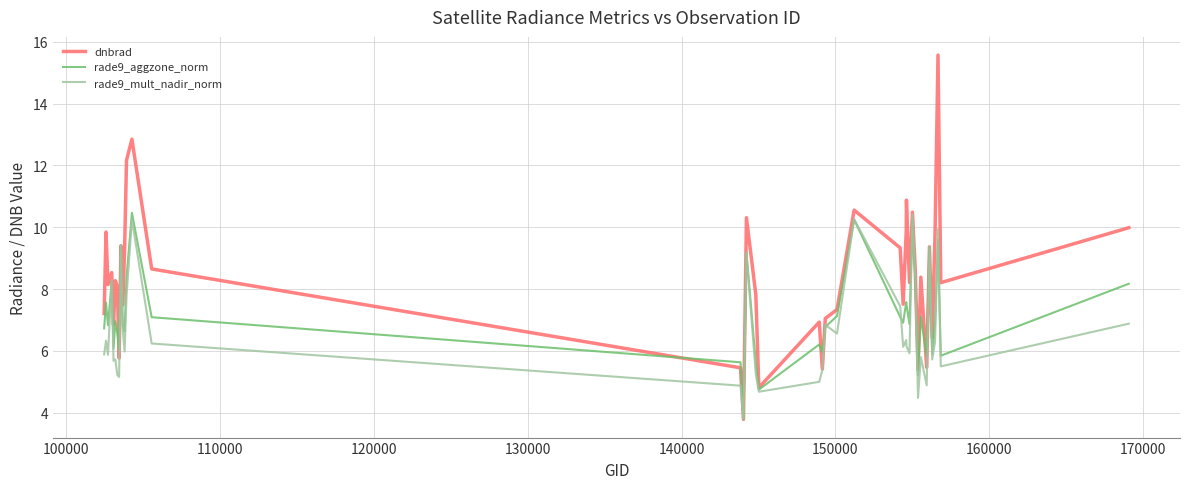

List the series in order of their overall mean, lowest first.

rade9_mult_nadir_norm, rade9_aggzone_norm, dnbrad